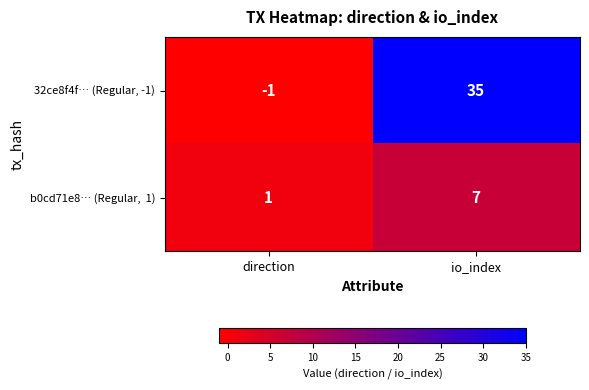

Between direction and io_index, which series saw the biggest shift?

32ce8f4f… (Regular, -1)